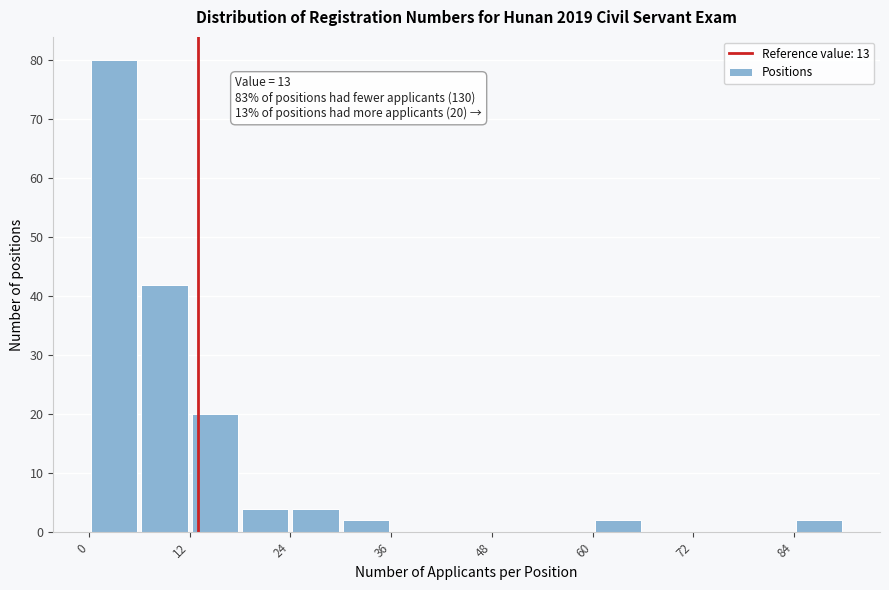

Read against the x-axis, roughly where is the centre of the tallest bar?

4